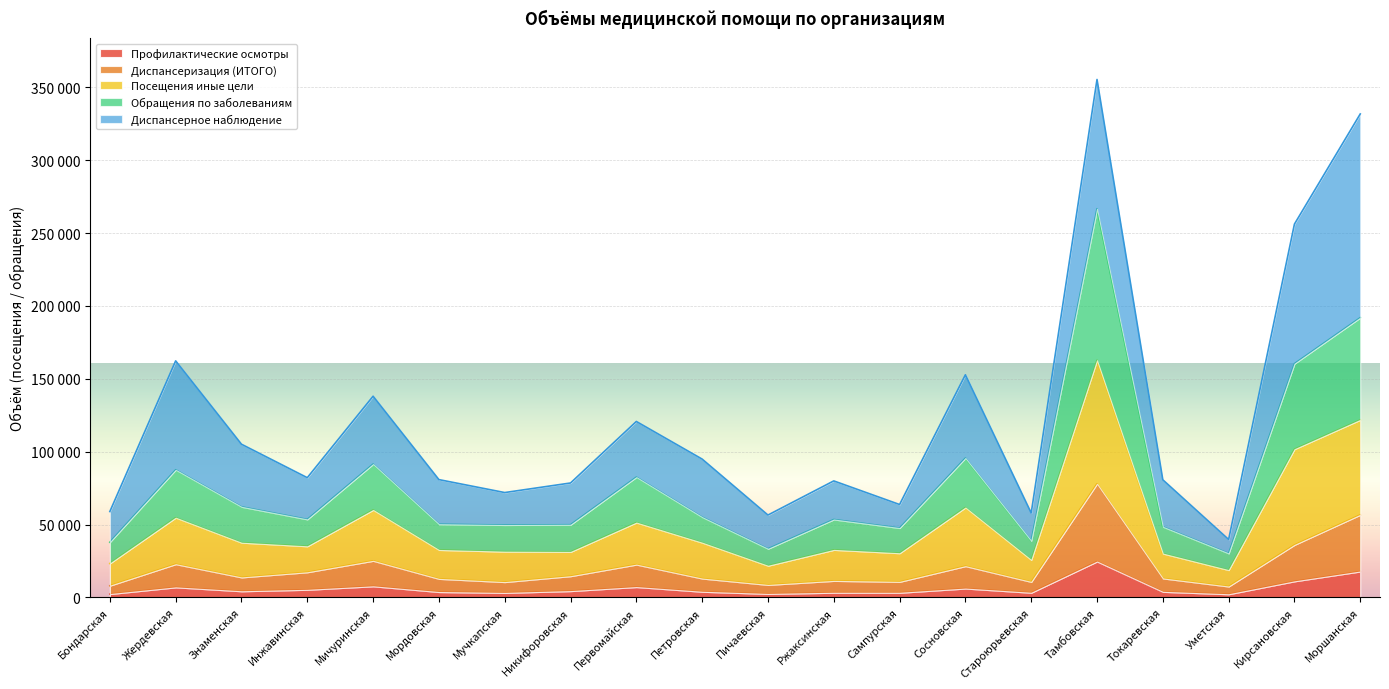

What are all the series names shown in the legend?

Профилактические осмотры, Диспансеризация (ИТОГО), Посещения иные цели, Обращения по заболеваниям, Диспансерное наблюдение